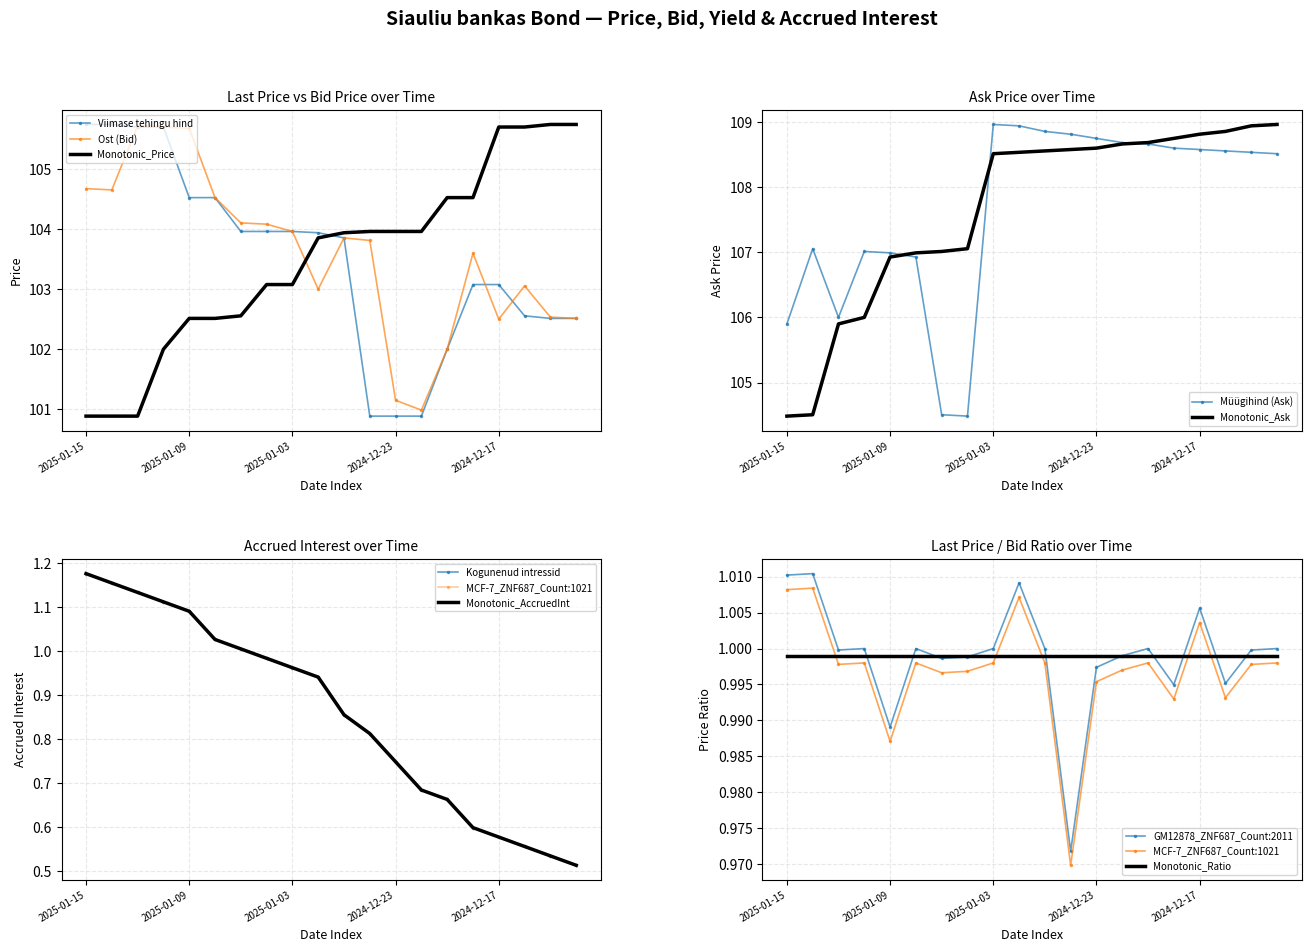

List the labels in order of Kogunenud intressid value, largest first.

2025-01-15, 2025-01-14, 2025-01-13, 2025-01-10, 2025-01-09, 2025-01-08, 2025-01-07, 2025-01-06, 2025-01-03, 2025-01-02, 2024-12-30, 2024-12-27, 2024-12-23, 2024-12-20, 2024-12-19, 2024-12-18, 2024-12-17, 2024-12-16, 2024-12-13, 2024-12-12